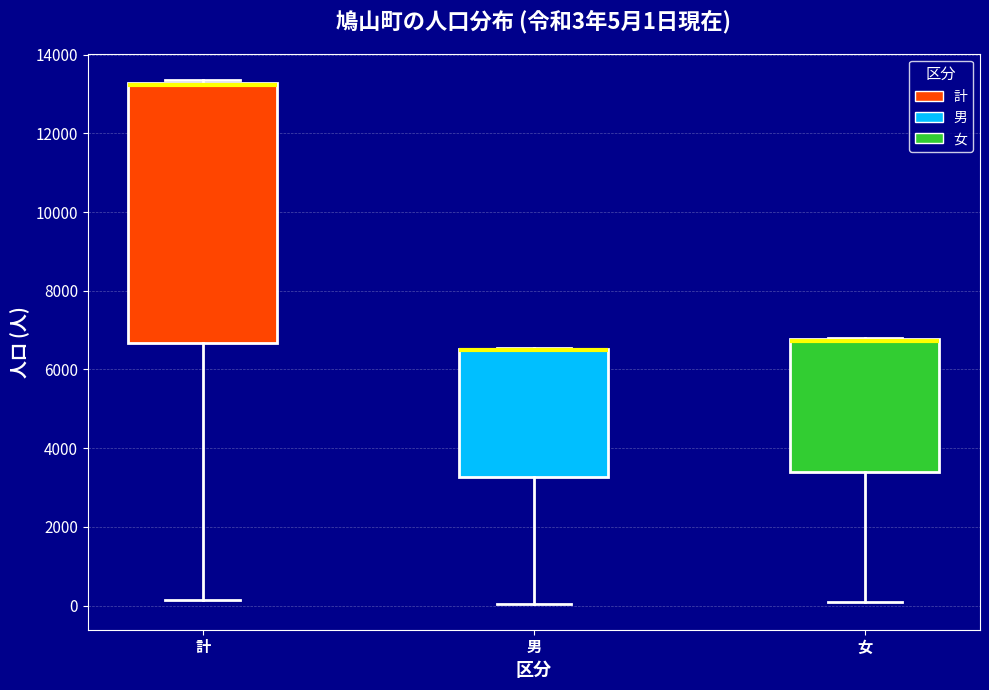

Which box is the tallest, from its lower edge to its upper edge?

計